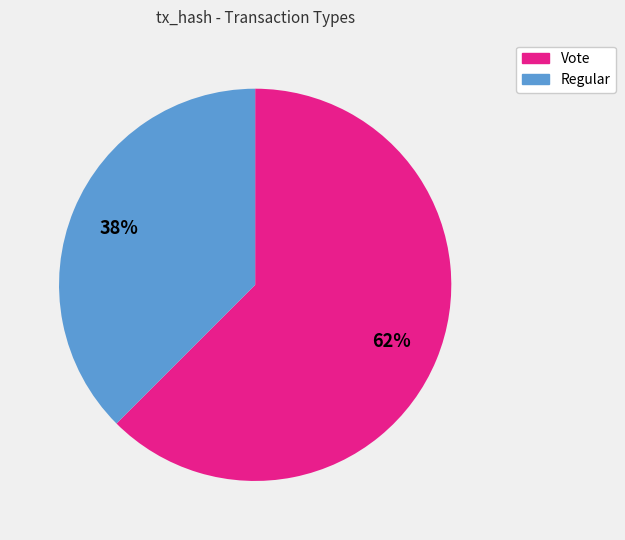

Combined, do Vote and Regular account for over 50%?

Yes